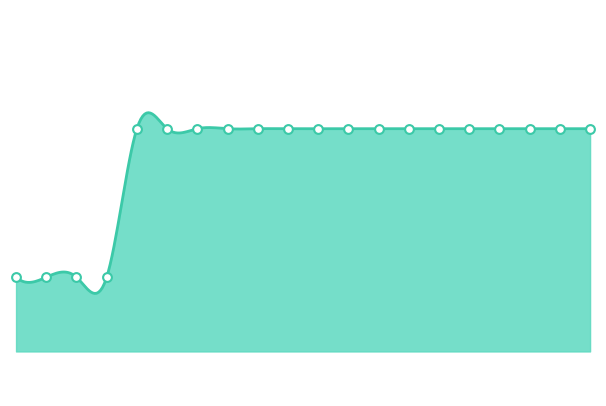

Which has a higher value, 1449 or 1435?

1449